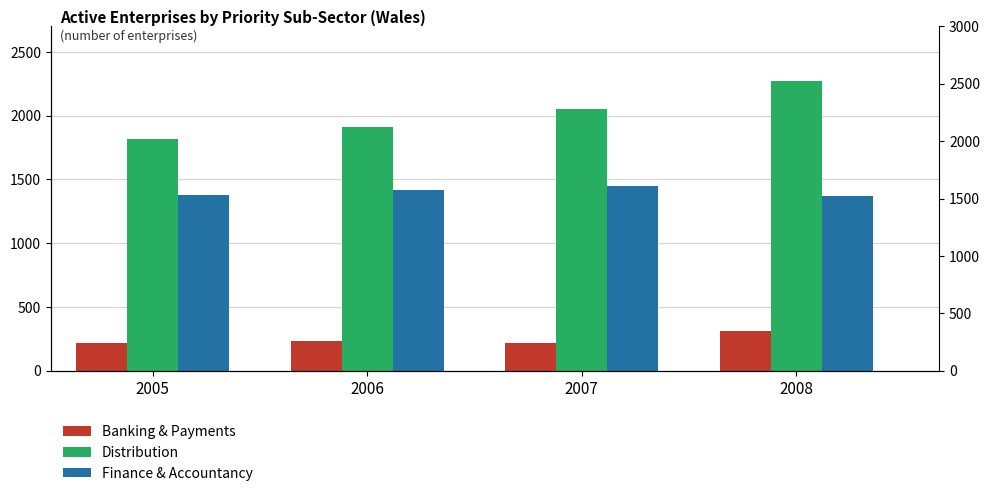

How many bars are there in each group?

3